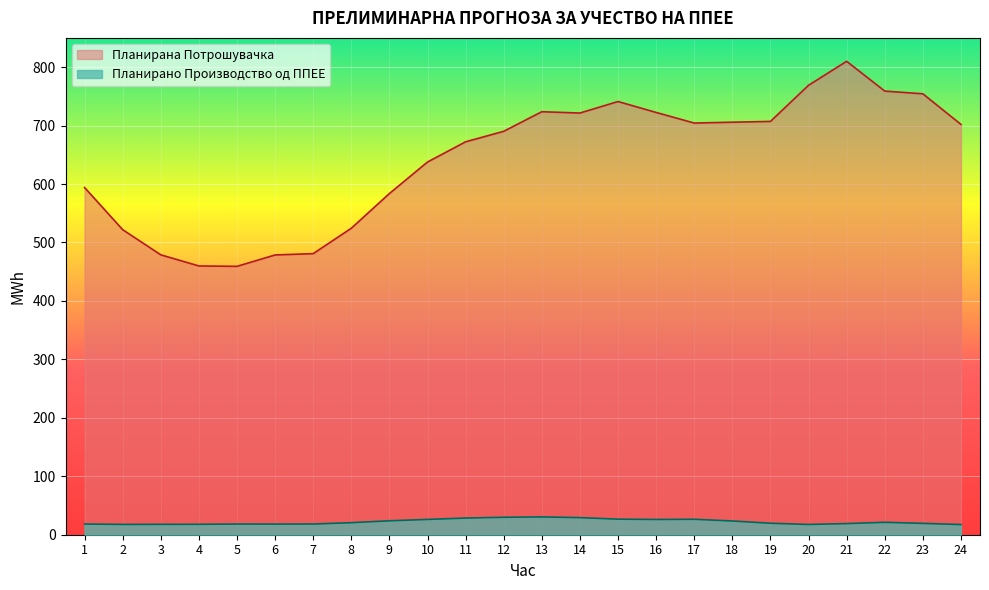

At how many categories does at least one series exceed 387?

24